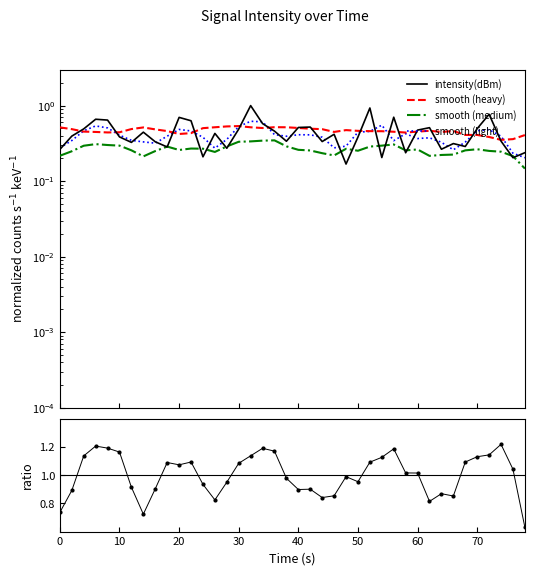

The value of ratio at 0 is 1.0. True or false?

False